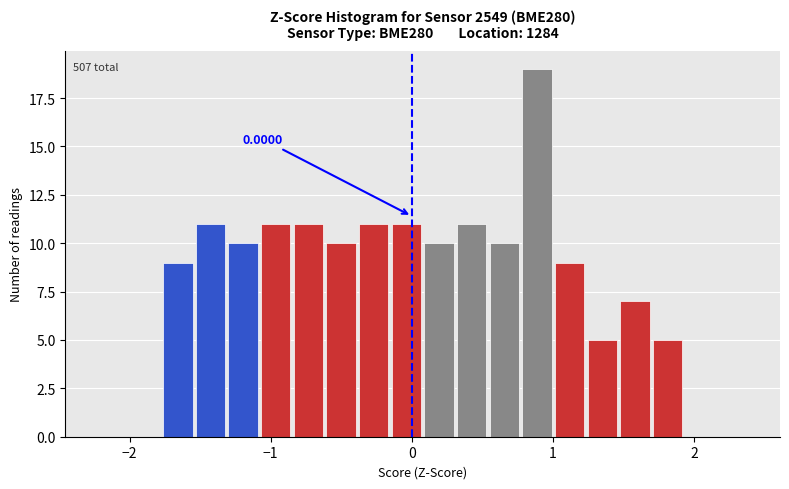

Around what value on the x-axis is the tallest bar? Give the approximate position of its centre, as read against the axis.

0.9